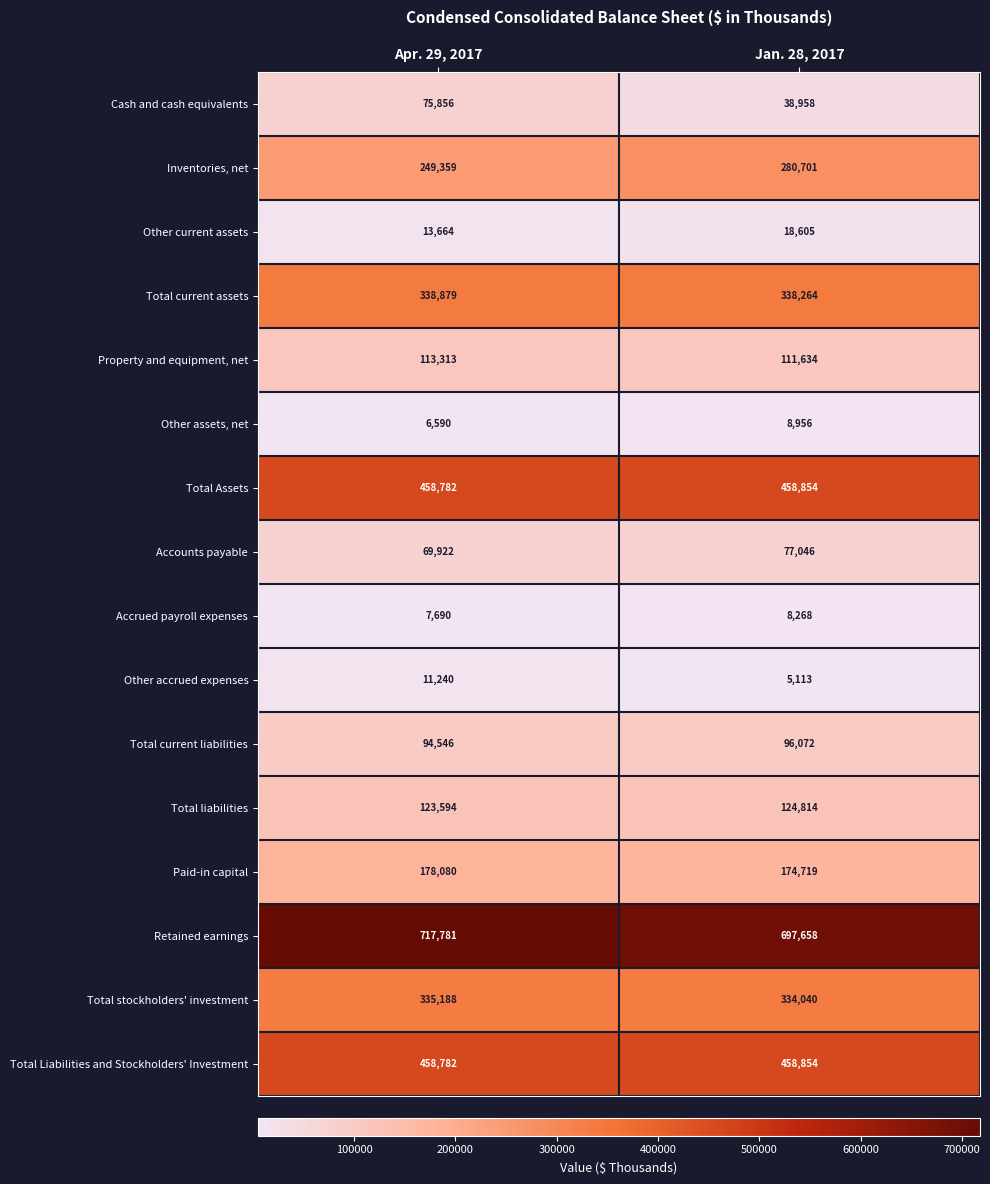

Which series has the widest spread of values?

Cash and cash equivalents